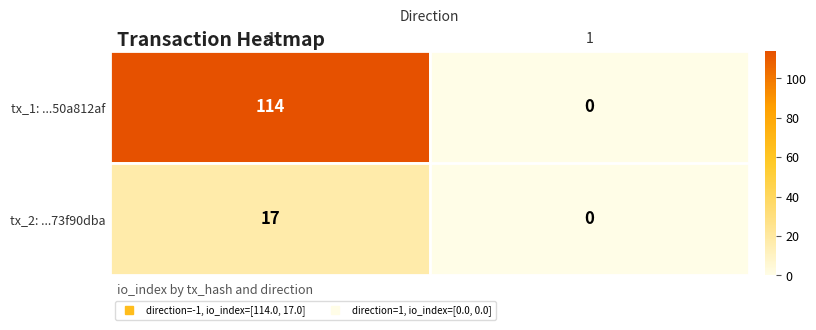

At how many categories does at least one series exceed 28?

1